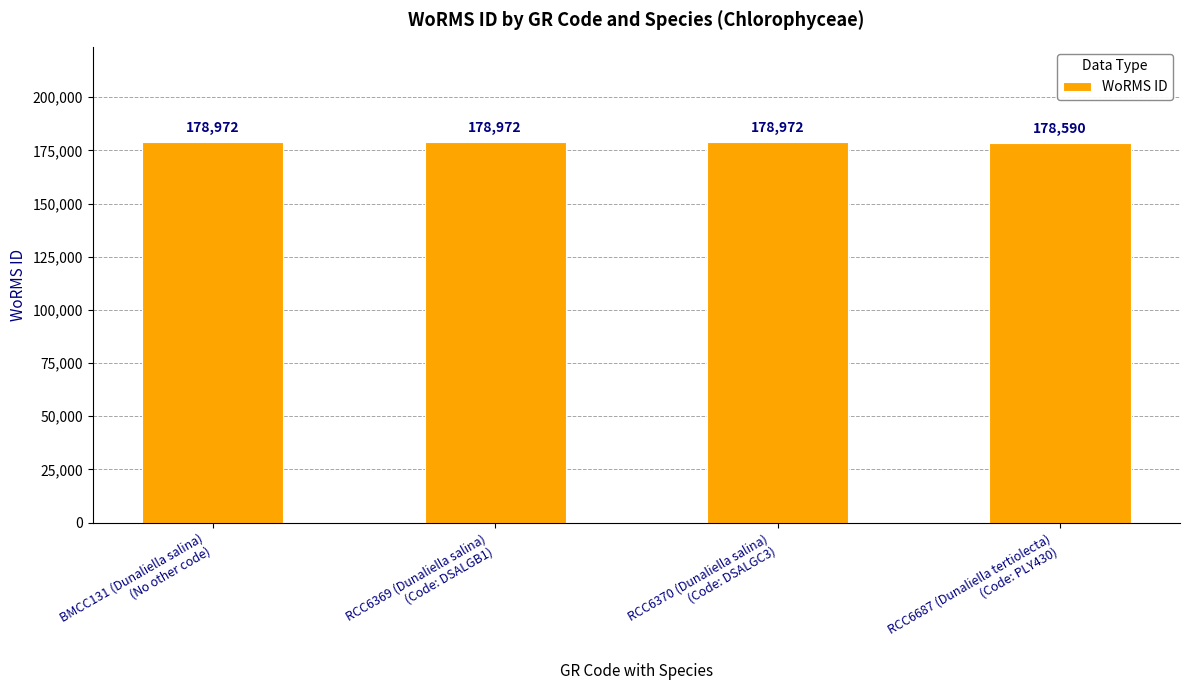

How many bars are there in total?

4